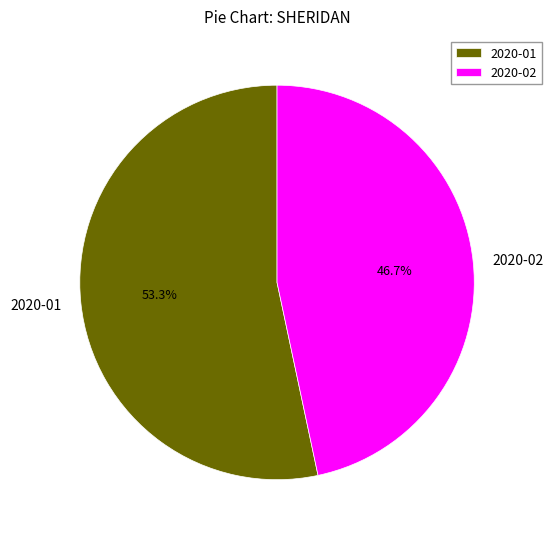

What is the ratio of the value at 2020-02 to the value at 2020-01?

0.9